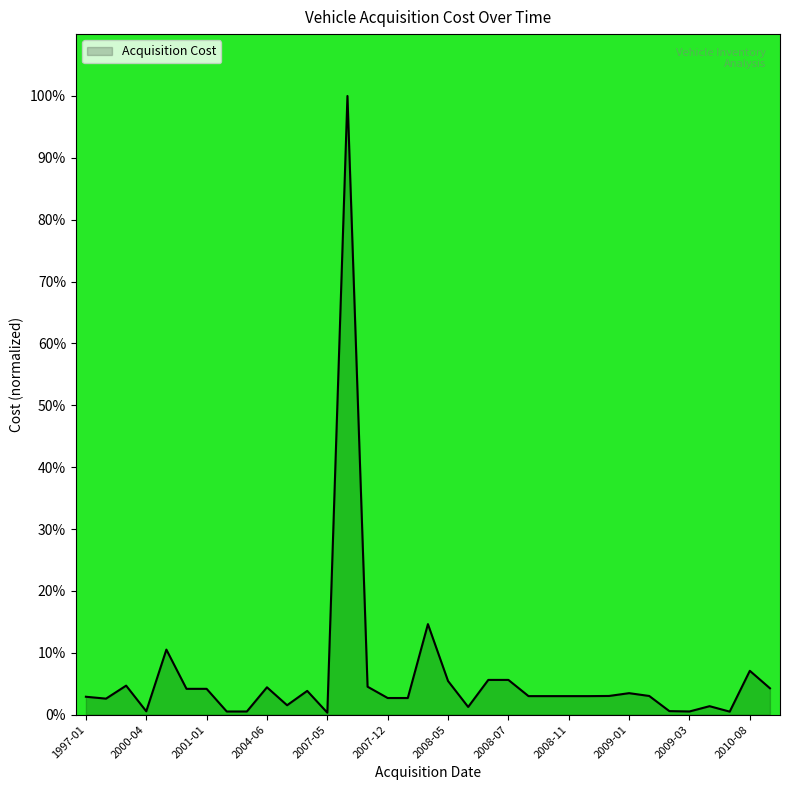

What is the difference between the maximum and minimum values?

99.7